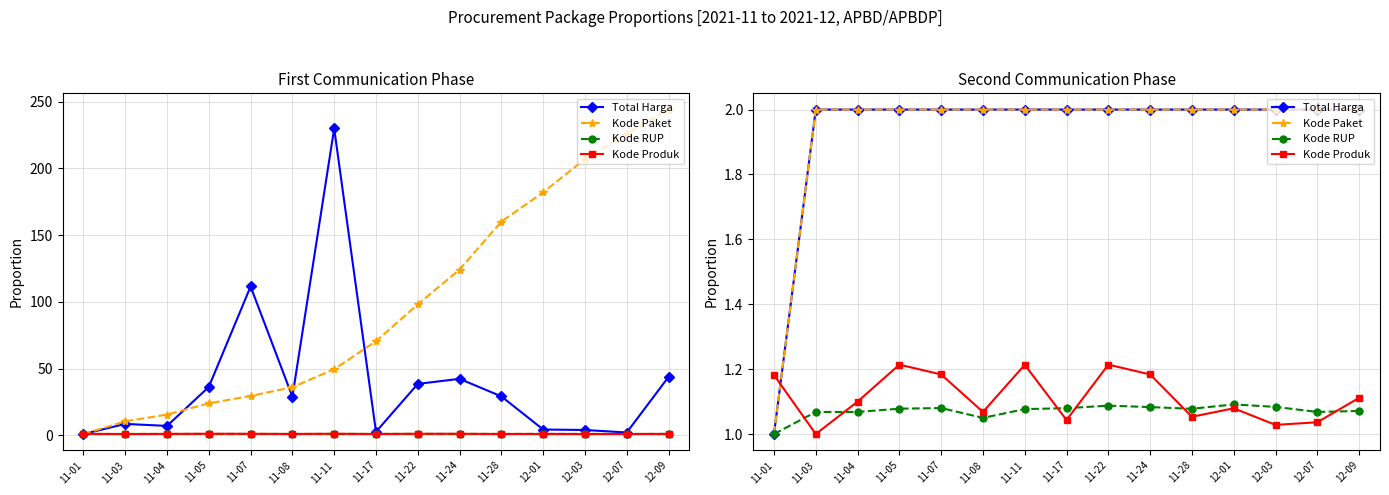

What are all the series names shown in the legend?

Total Harga, Kode Paket, Kode RUP, Kode Produk